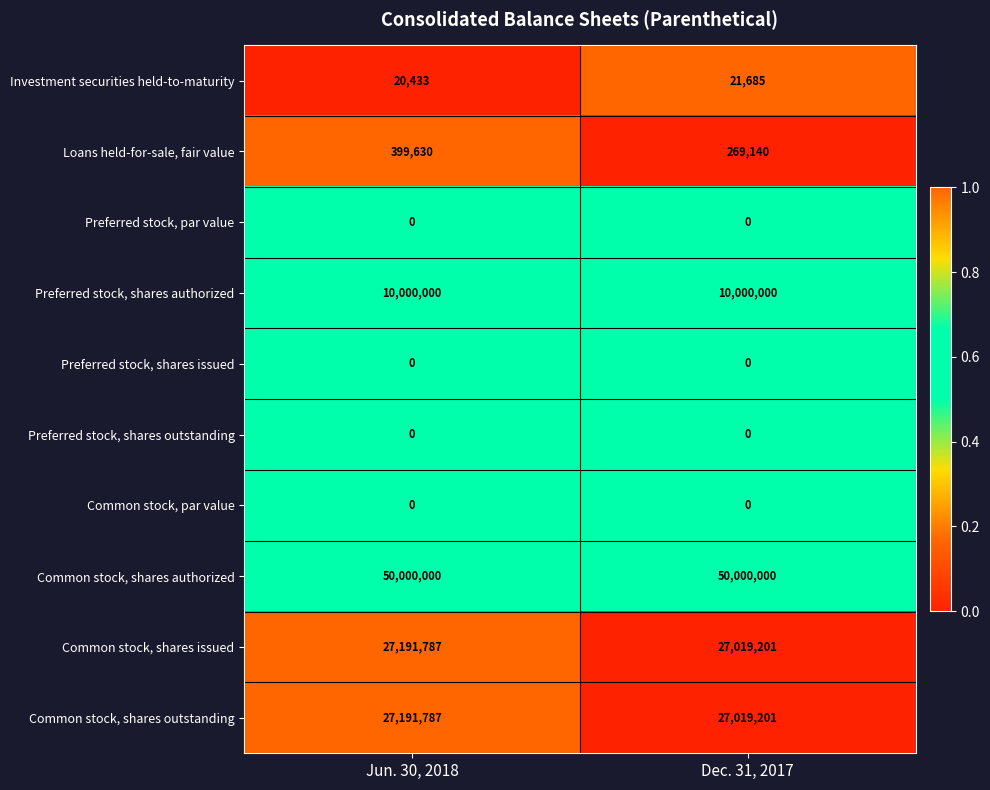

What is the difference between the highest and lowest values at Jun. 30, 2018?

50000000